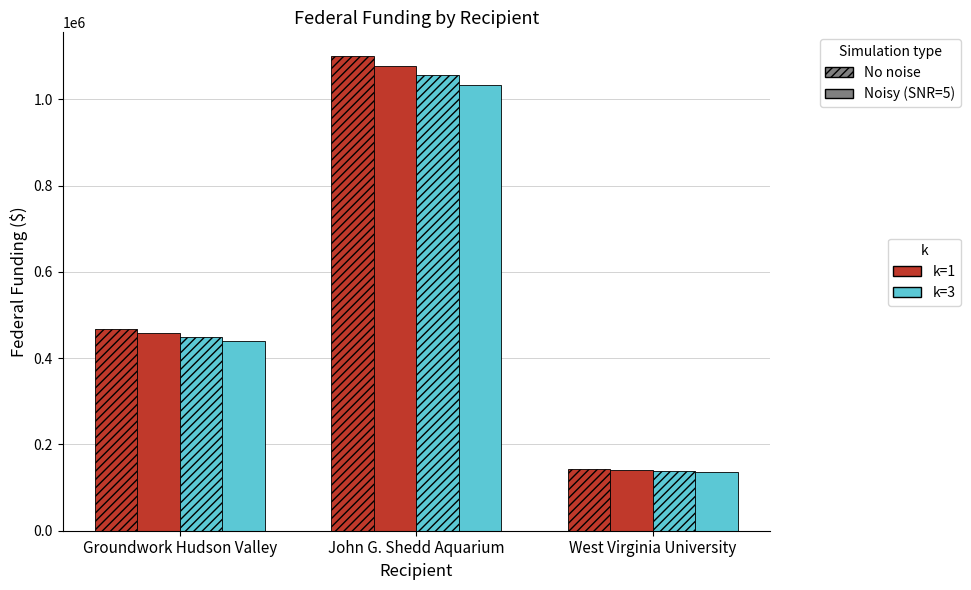

How many groups of bars are there?

3